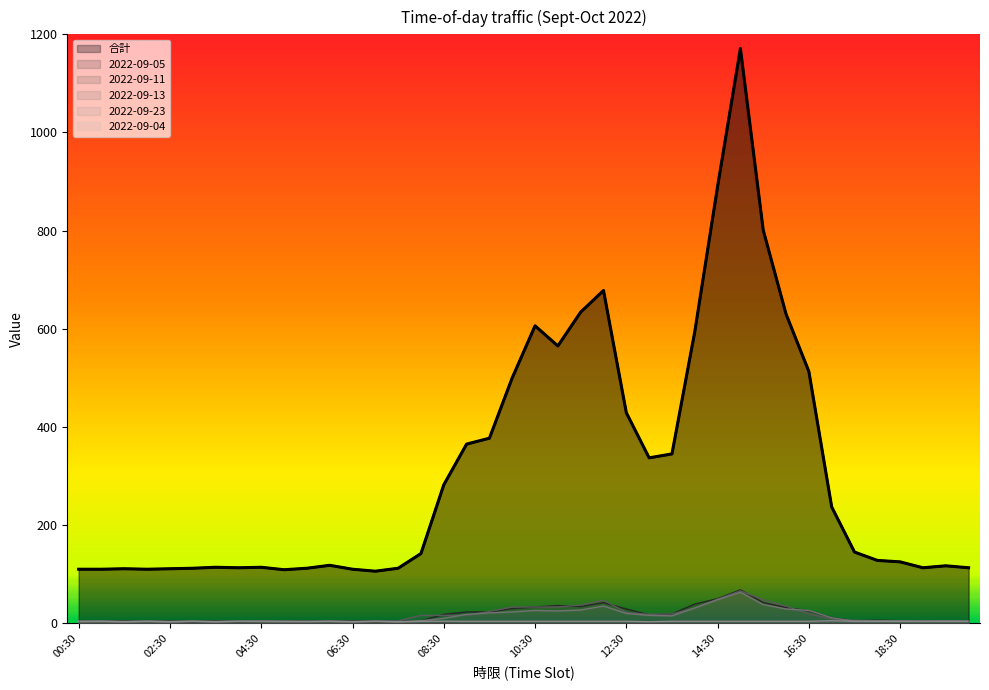

What is the value of the 合計 point at the 32nd from the left?

630